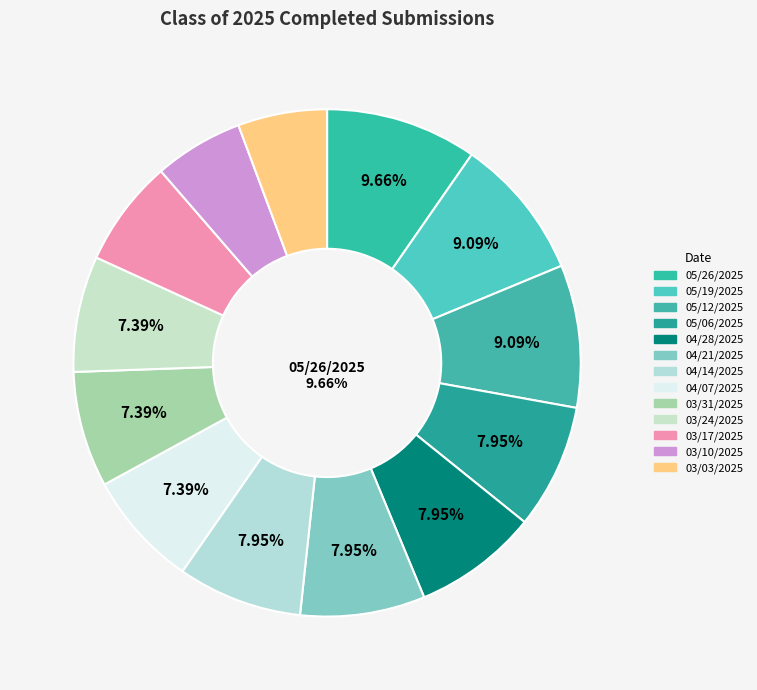

To the nearest percent, what is the combined percentage of 05/06/2025 and 04/14/2025?

16%